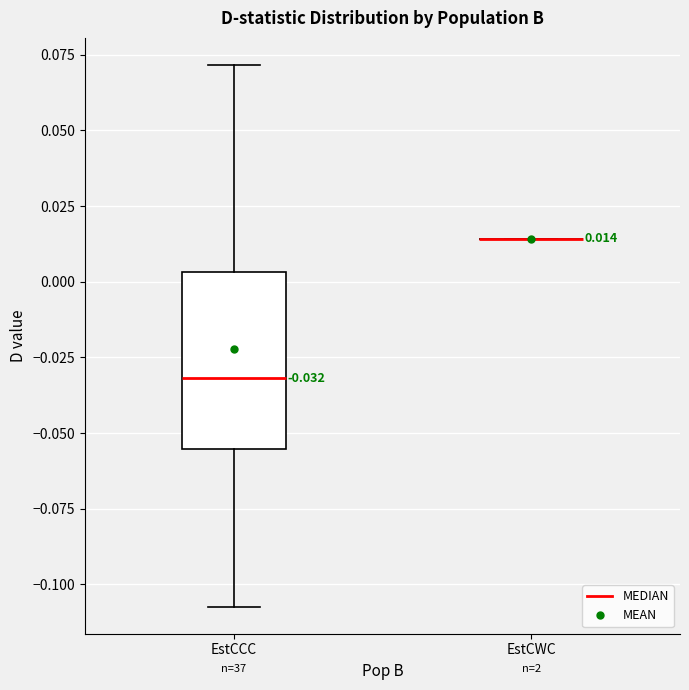

Which box is the tallest, from its lower edge to its upper edge?

EstCCC